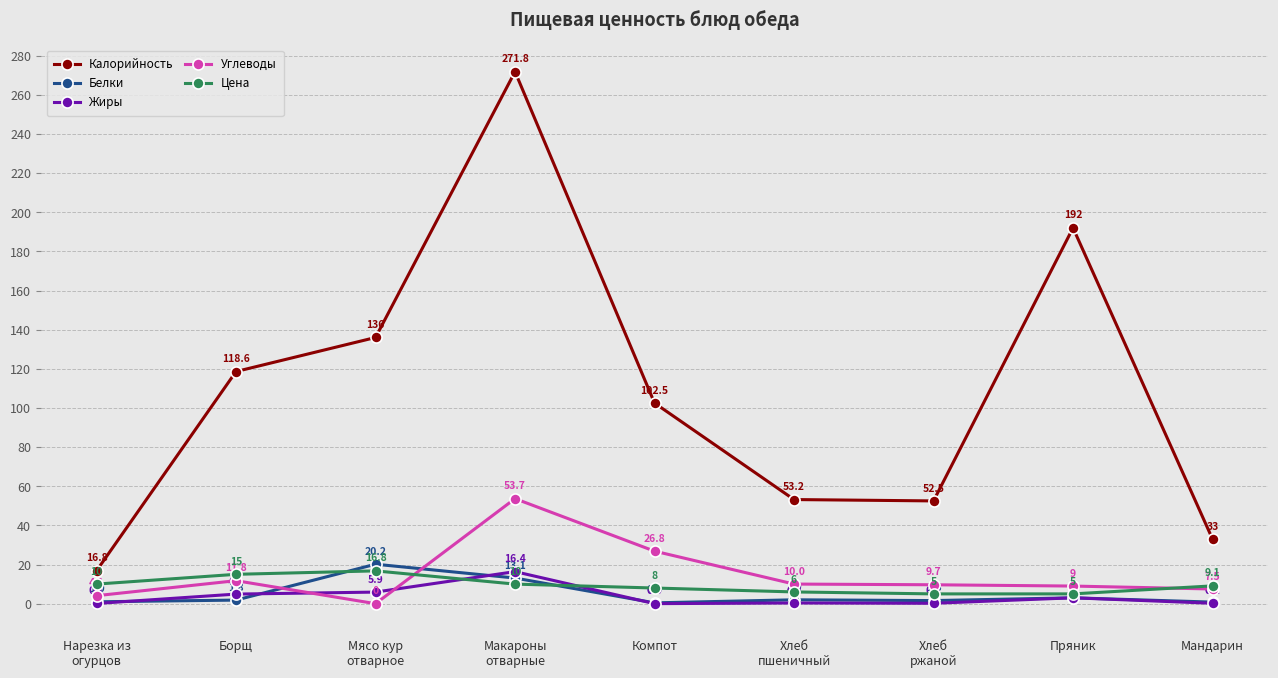

Does the chart display data point markers on the line(s)?

Yes